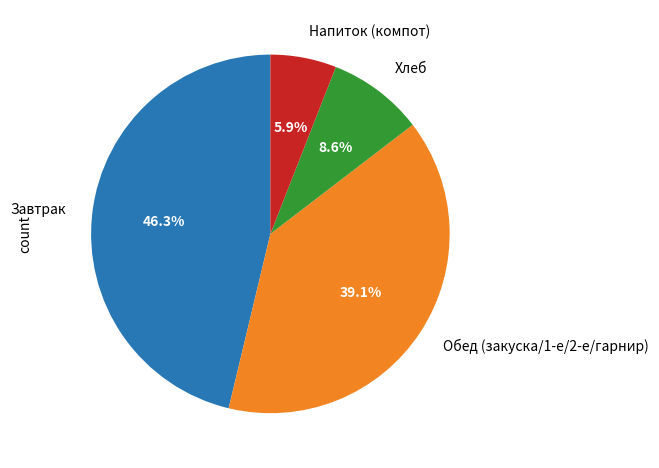

Combined, do Напиток (компот) and Хлеб account for over 50%?

No